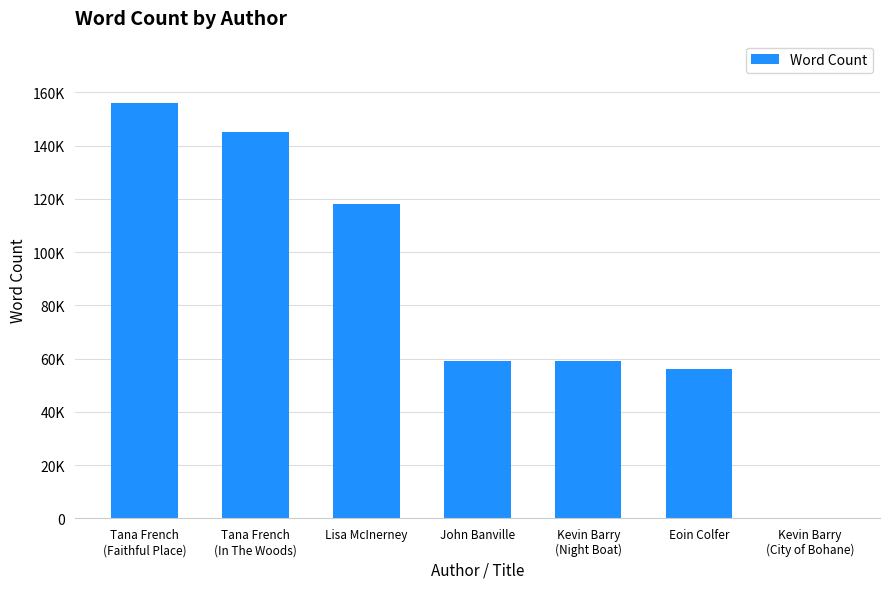

What position from the left is Kevin Barry
(Night Boat)?

5